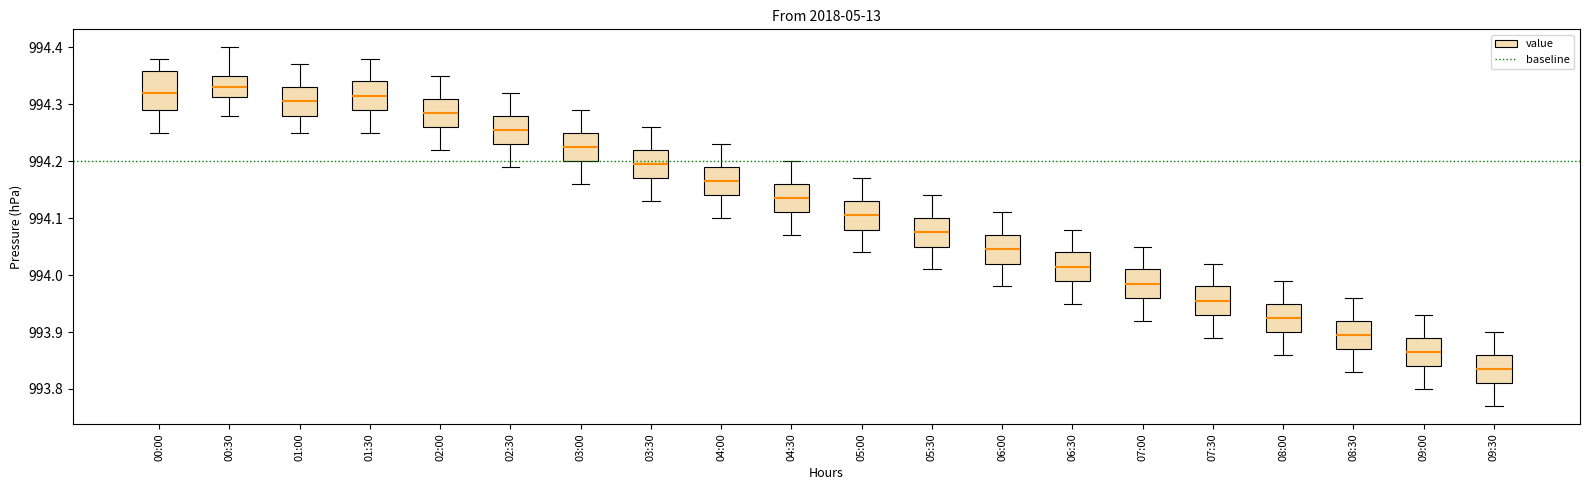

Reading left to right, read every box against the y-axis: the position of its median line, the range the box covers, and the ends of its whiskers. The values are not printed on the chart, so give them approximately, as read against the axis.

00:00: median 994.32, box 994.29 to 994.36, whiskers 994.25 to 994.38
00:30: median 994.33, box 994.31 to 994.35, whiskers 994.28 to 994.40
01:00: median 994.31, box 994.28 to 994.33, whiskers 994.25 to 994.37
01:30: median 994.32, box 994.29 to 994.34, whiskers 994.25 to 994.38
02:00: median 994.29, box 994.26 to 994.31, whiskers 994.22 to 994.35
02:30: median 994.26, box 994.23 to 994.28, whiskers 994.19 to 994.32
03:00: median 994.23, box 994.20 to 994.25, whiskers 994.16 to 994.29
03:30: median 994.20, box 994.17 to 994.22, whiskers 994.13 to 994.26
04:00: median 994.17, box 994.14 to 994.19, whiskers 994.10 to 994.23
04:30: median 994.14, box 994.11 to 994.16, whiskers 994.07 to 994.20
05:00: median 994.11, box 994.08 to 994.13, whiskers 994.04 to 994.17
05:30: median 994.08, box 994.05 to 994.10, whiskers 994.01 to 994.14
06:00: median 994.05, box 994.02 to 994.07, whiskers 993.98 to 994.11
06:30: median 994.02, box 993.99 to 994.04, whiskers 993.95 to 994.08
07:00: median 993.99, box 993.96 to 994.01, whiskers 993.92 to 994.05
07:30: median 993.96, box 993.93 to 993.98, whiskers 993.89 to 994.02
08:00: median 993.93, box 993.90 to 993.95, whiskers 993.86 to 993.99
08:30: median 993.90, box 993.87 to 993.92, whiskers 993.83 to 993.96
09:00: median 993.87, box 993.84 to 993.89, whiskers 993.80 to 993.93
09:30: median 993.84, box 993.81 to 993.86, whiskers 993.77 to 993.90